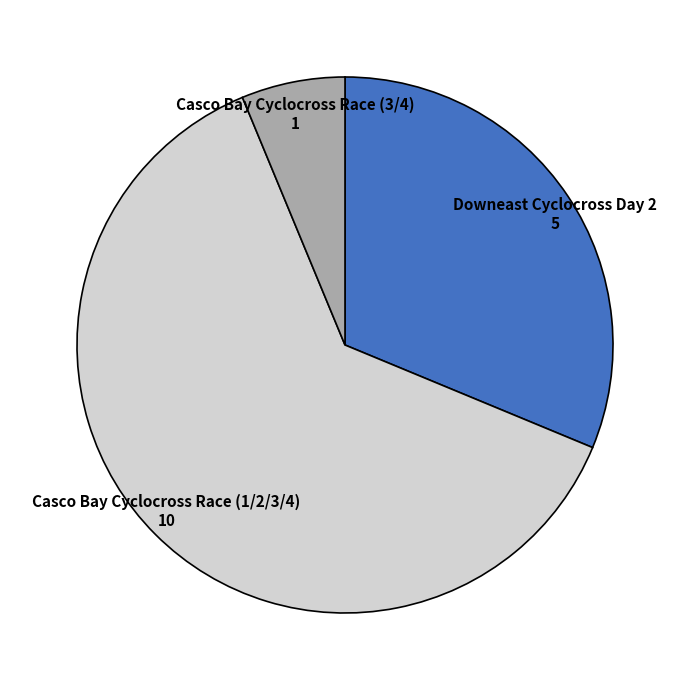

Count the number of slices in the pie.

3